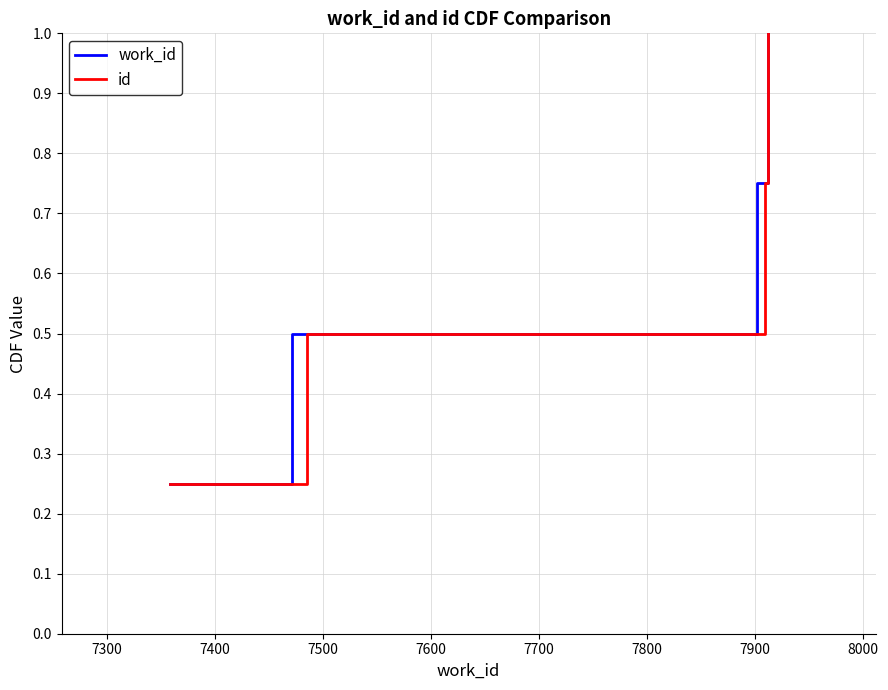

True or false: work_id has more than 2 points higher than both neighbors.

False